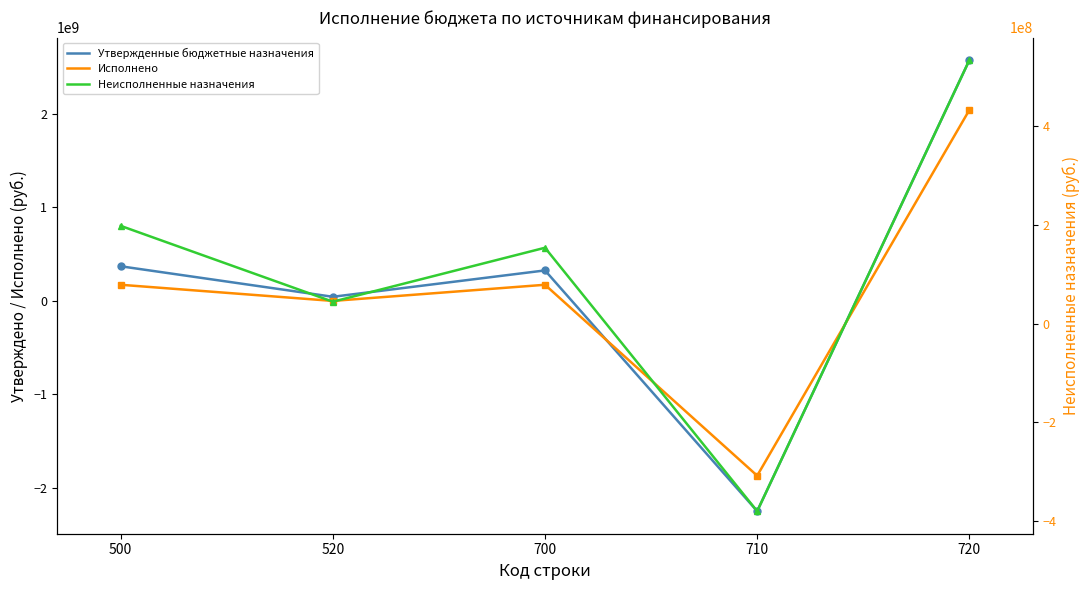

List the series in order of their peak value, lowest first.

Неисполненные назначения, Исполнено, Утвержденные бюджетные назначения